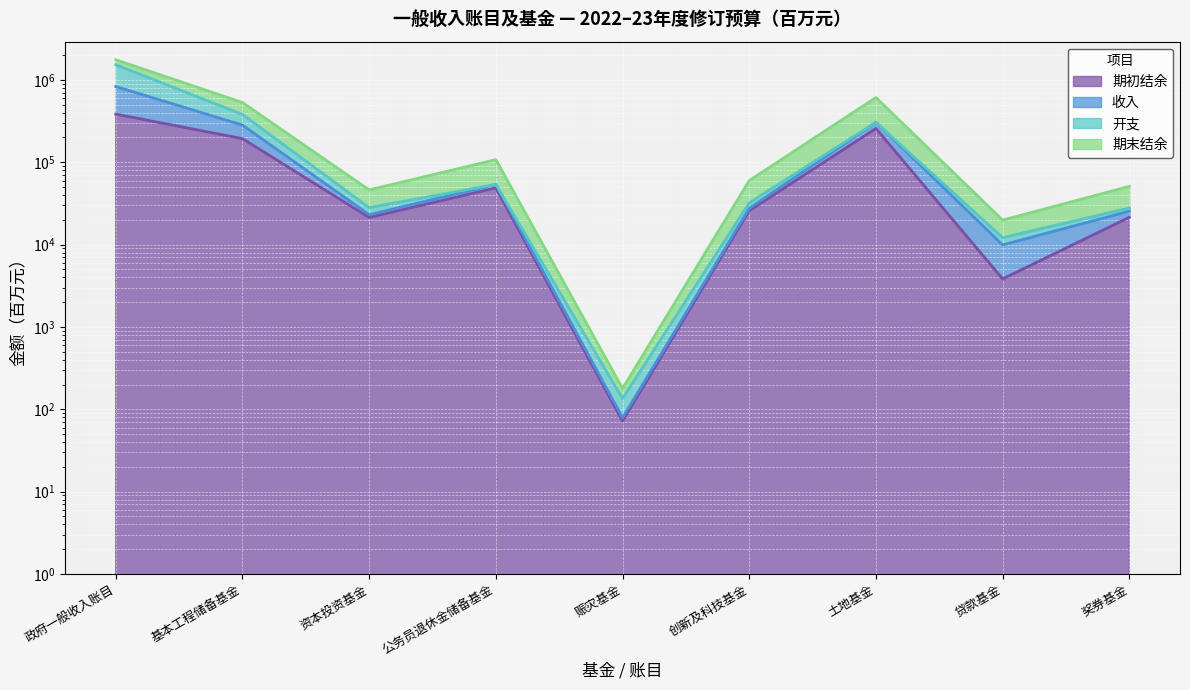

How many data points in 期初结余 are less than 25819?

4